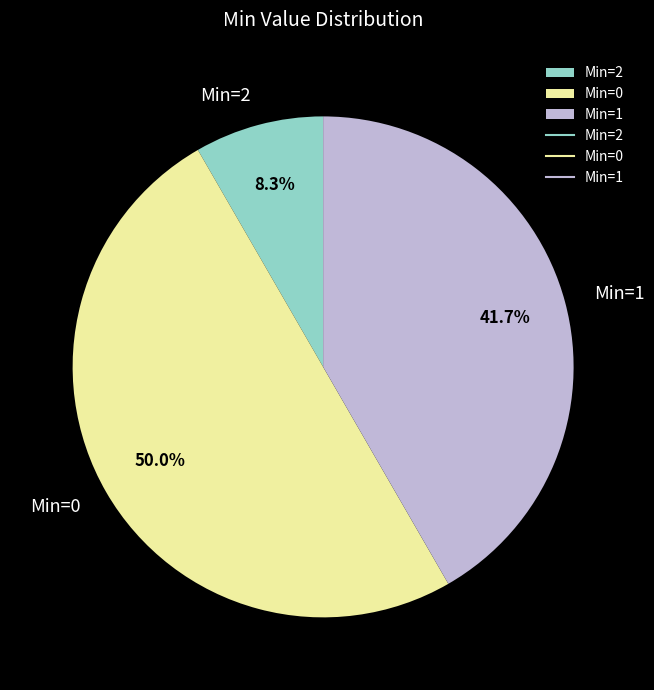

Which slice is the smallest?

Min=2